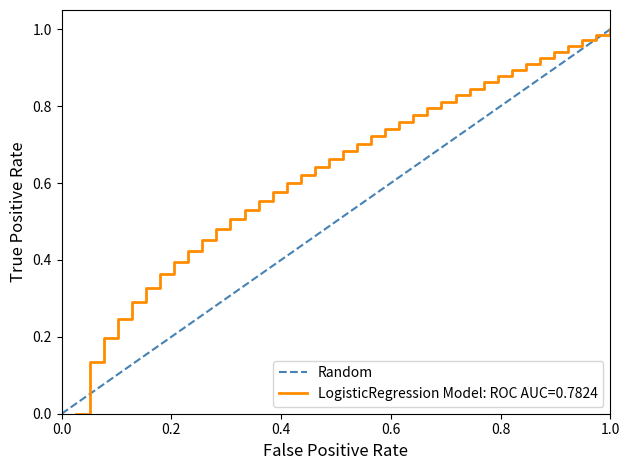

How many data points are less than 1?

1